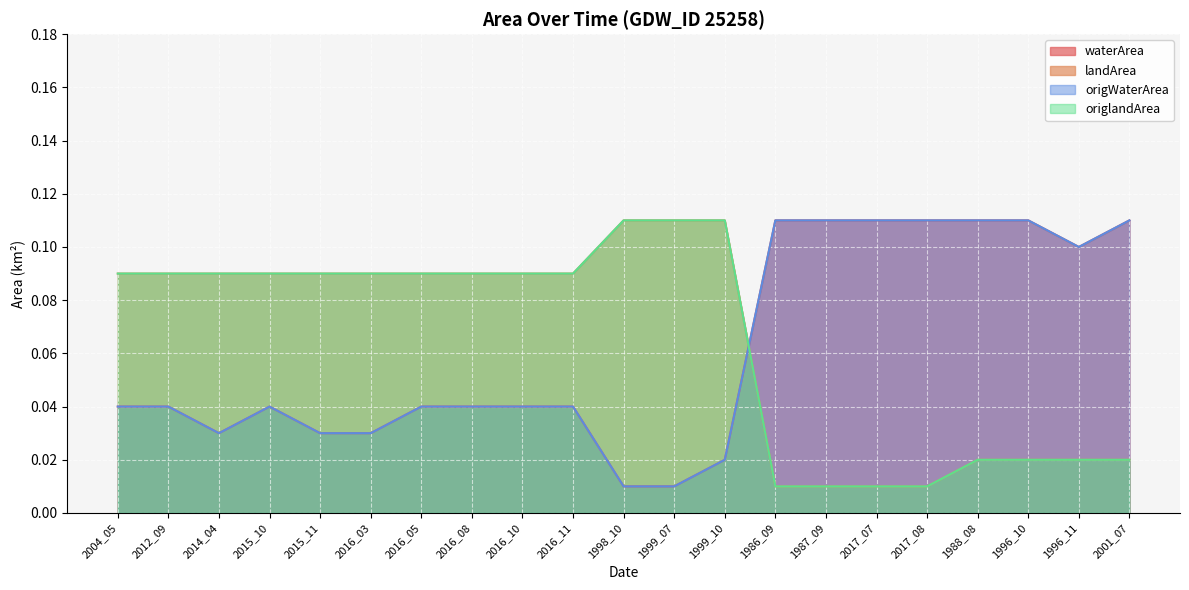

Is it true that origlandArea equals 0.1 at 2014_04?

True